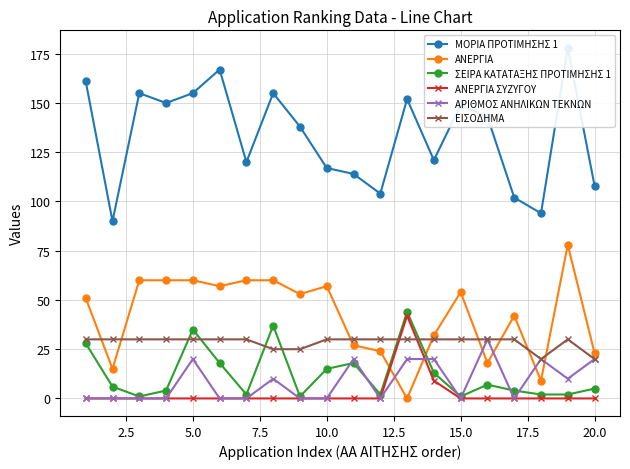

Count the number of data series in this chart.

6